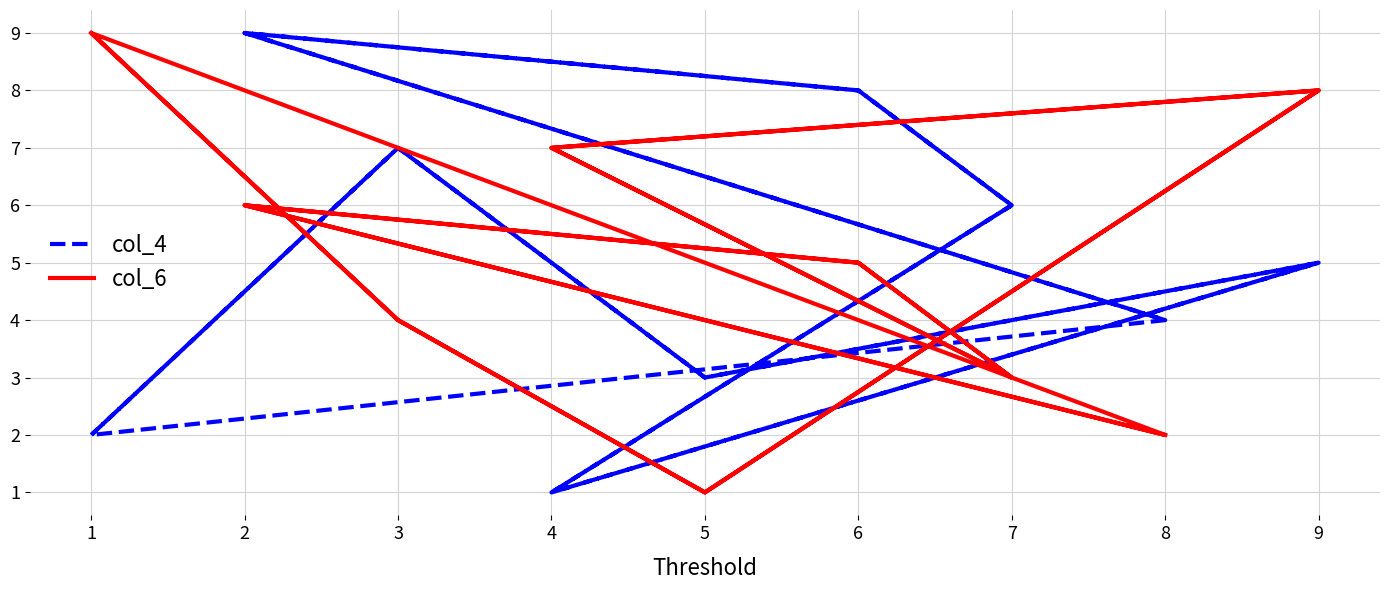

Where is the first local maximum for col_6?

2